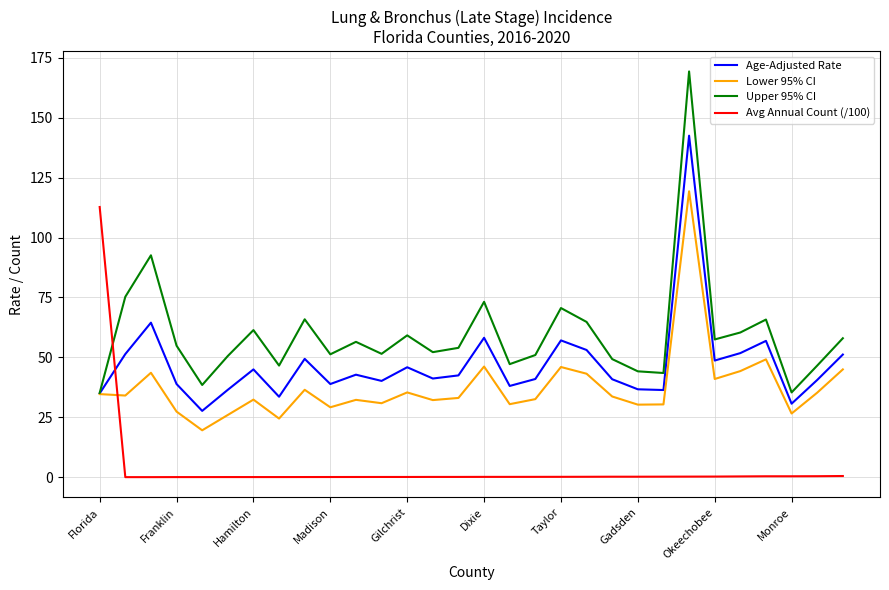

What is the lowest value of the Lower 95% CI series?

19.6